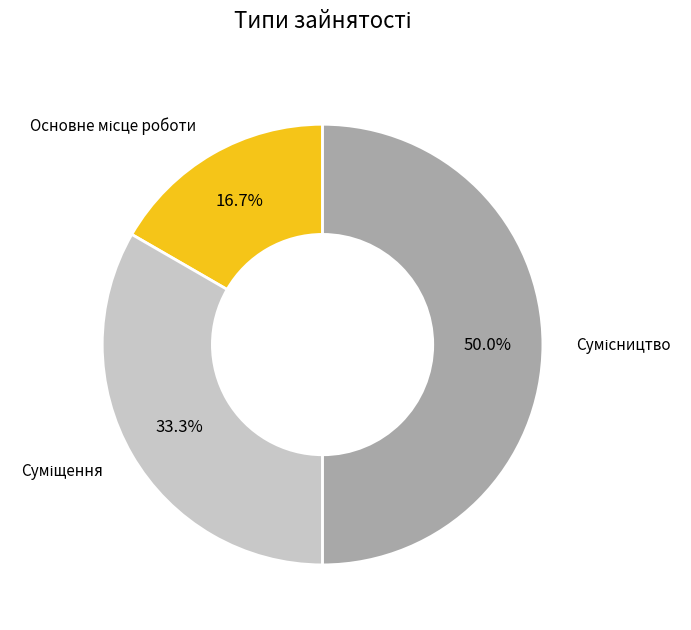

Count the number of slices in the pie.

3